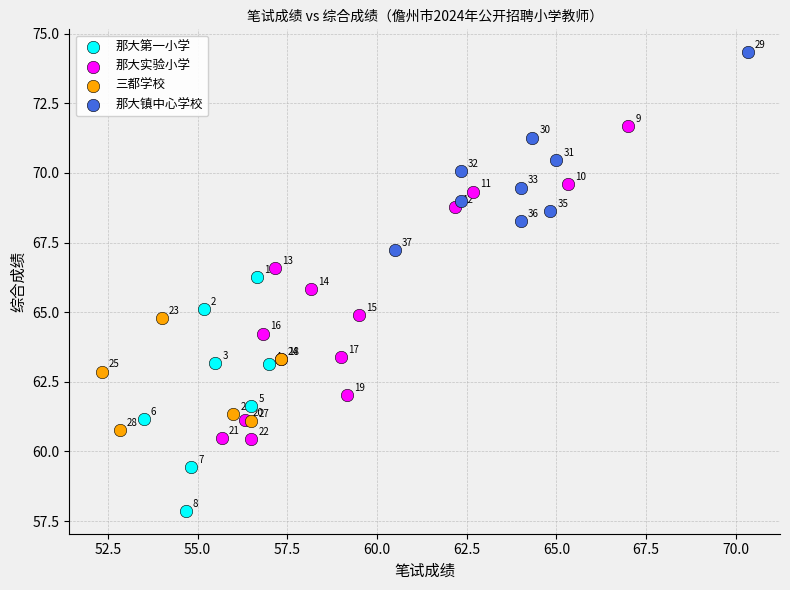

Which series reaches the maximum Y coordinate?

那大镇中心学校